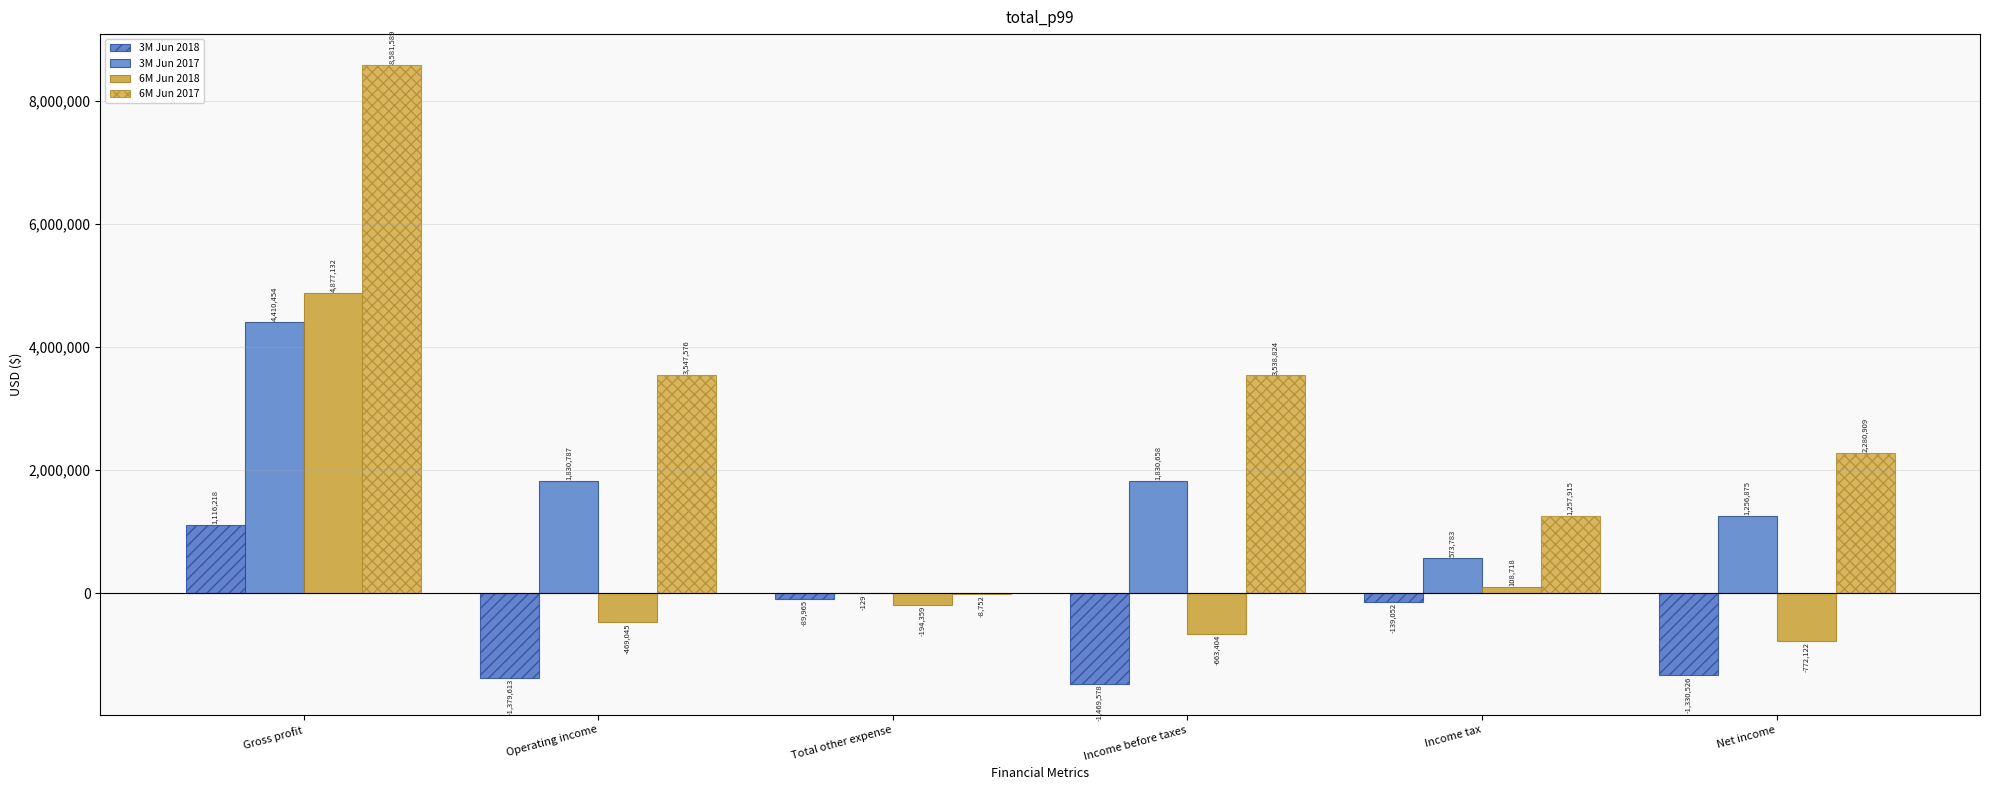

List the series in order of their peak value, highest first.

6M Jun 2017, 6M Jun 2018, 3M Jun 2017, 3M Jun 2018